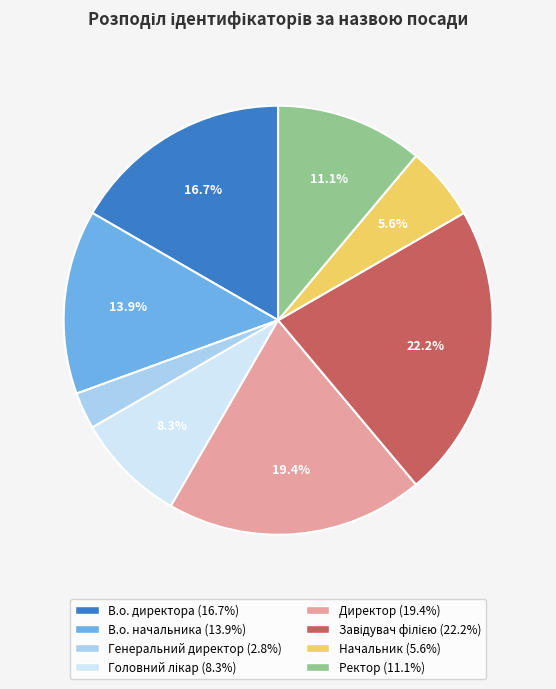

Which has a higher value, Начальник or В.о. директора?

В.о. директора